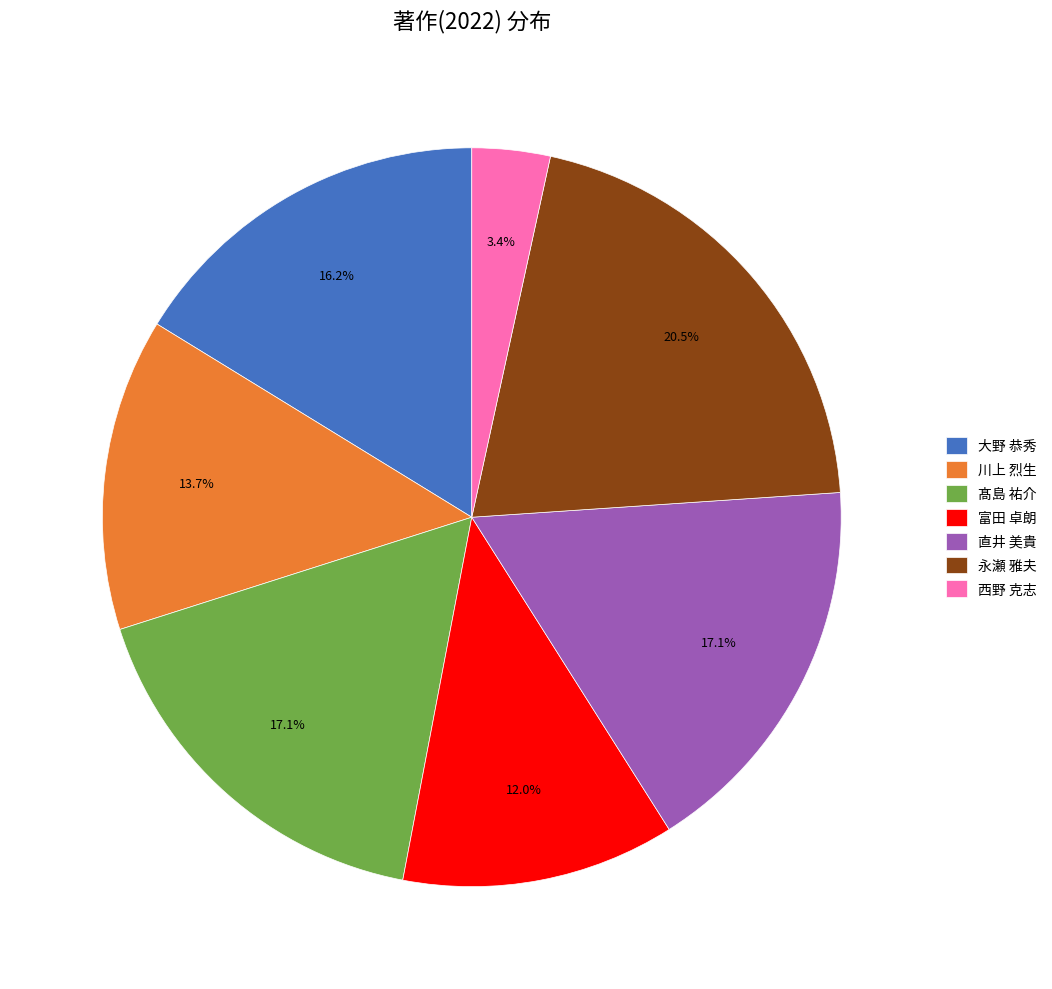

To the nearest percent, what is the difference between the largest and smallest slice percentages?

17%